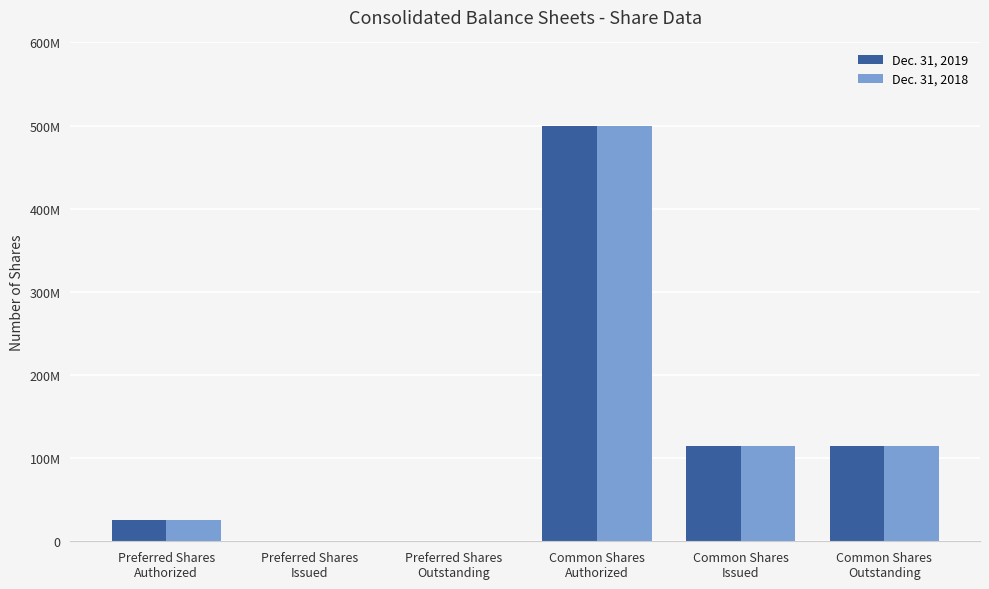

At which label does Dec. 31, 2019 reach its minimum?

Preferred Shares
Issued